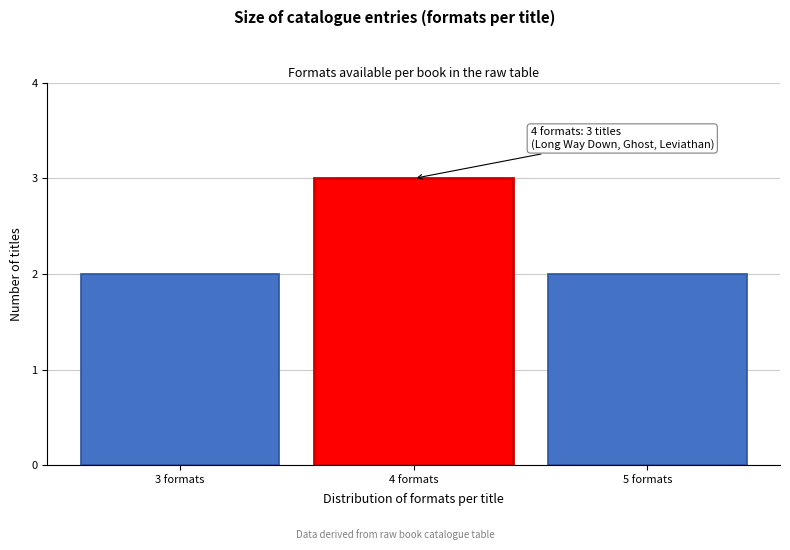

Reading right to left, extract all data points from this chart.

5 formats=2	4 formats=3	3 formats=2